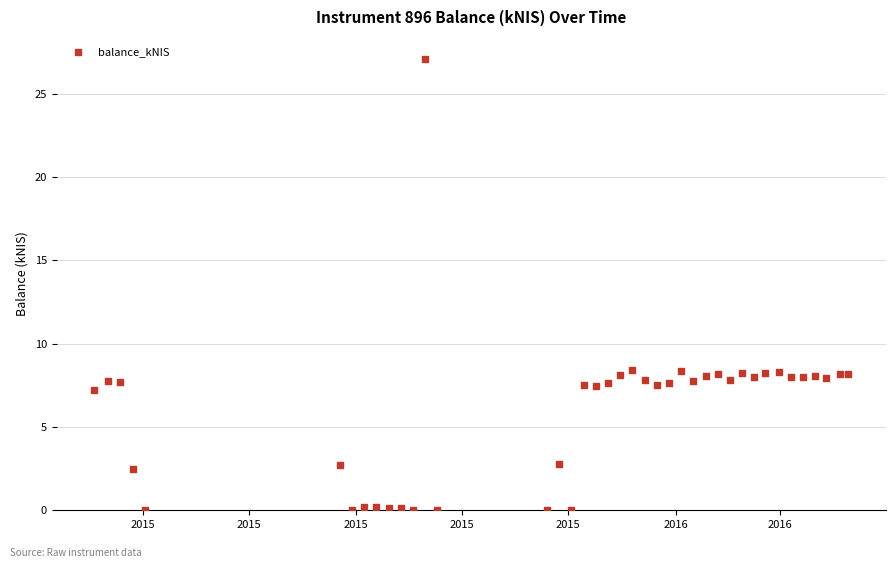

What is the range of X values (max minus min)?

433.0